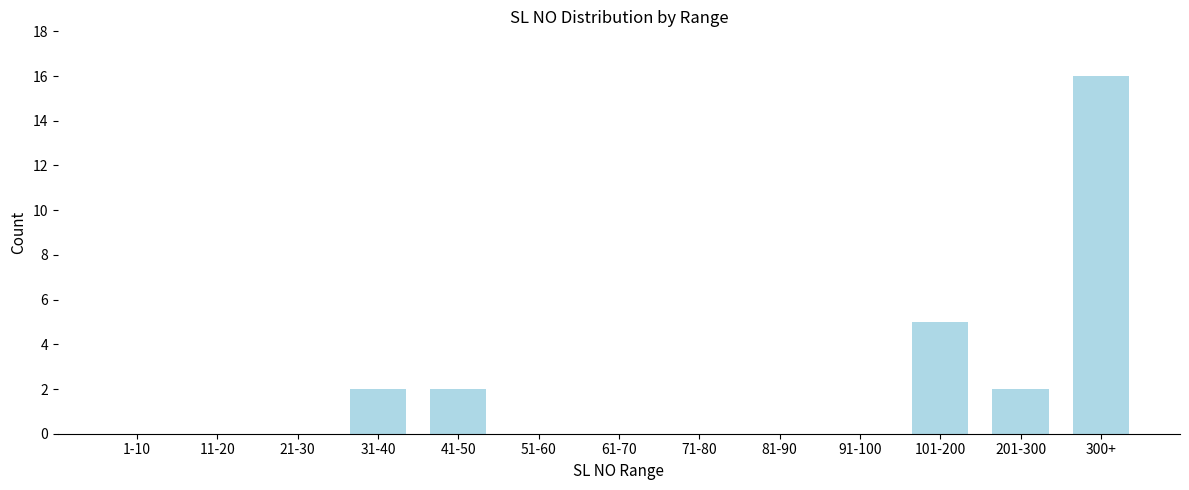

Reading left to right, transcribe all the data shown in this chart.

1-10=0	11-20=0	21-30=0	31-40=2	41-50=2	51-60=0	61-70=0	71-80=0	81-90=0	91-100=0	101-200=5	201-300=2	300+=16